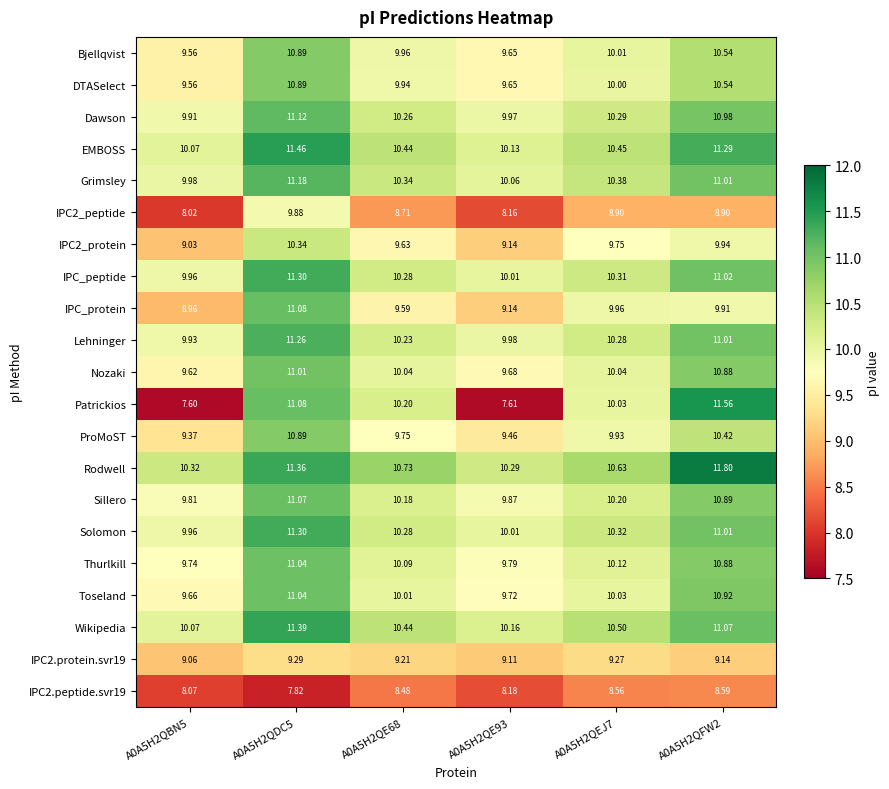

What is the difference between the highest and lowest values at A0A5H2QFW2?

3.2